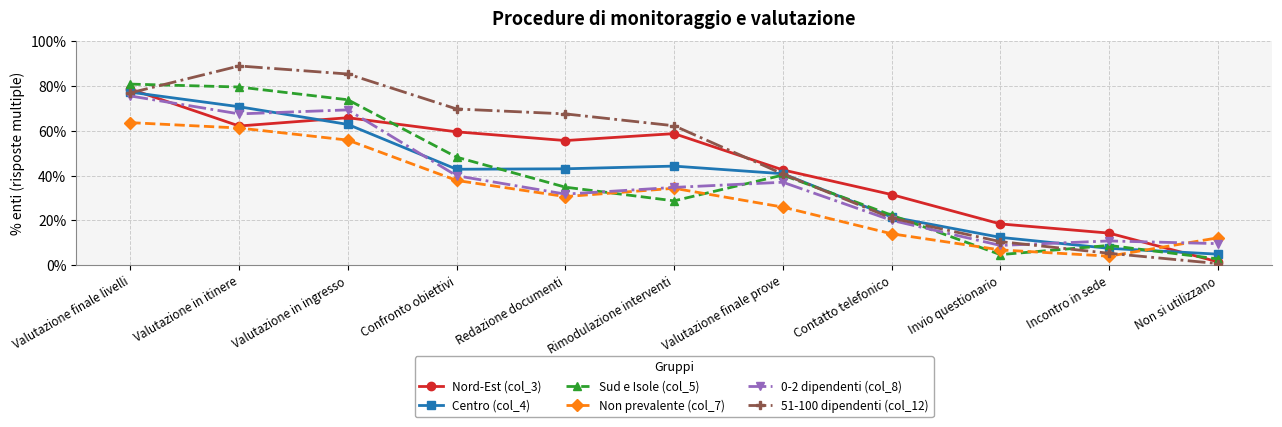

What is the total value across all series at Rimodulazione interventi?

262.8